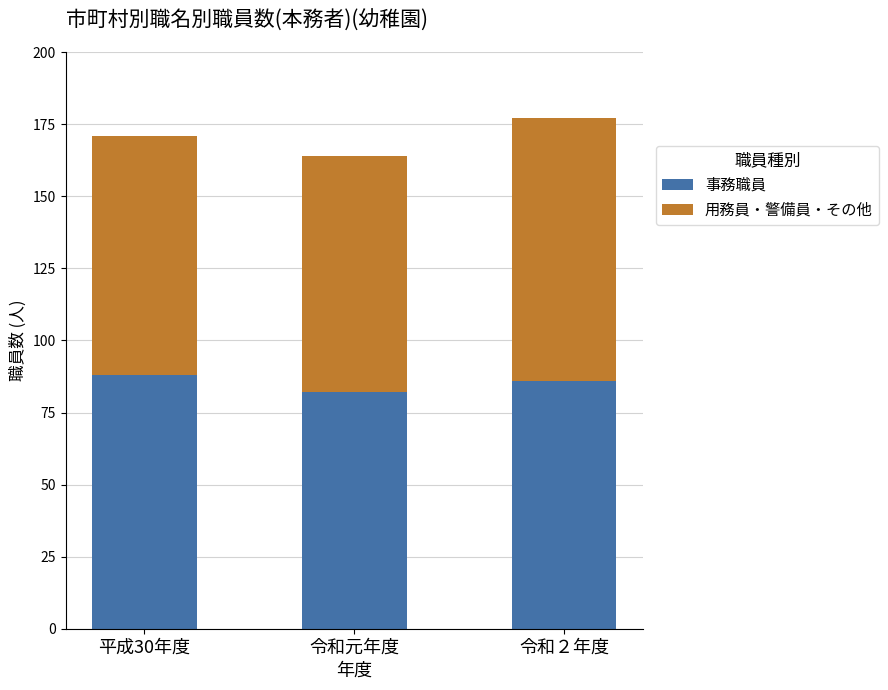

What is the total value across all series at 平成30年度?

171